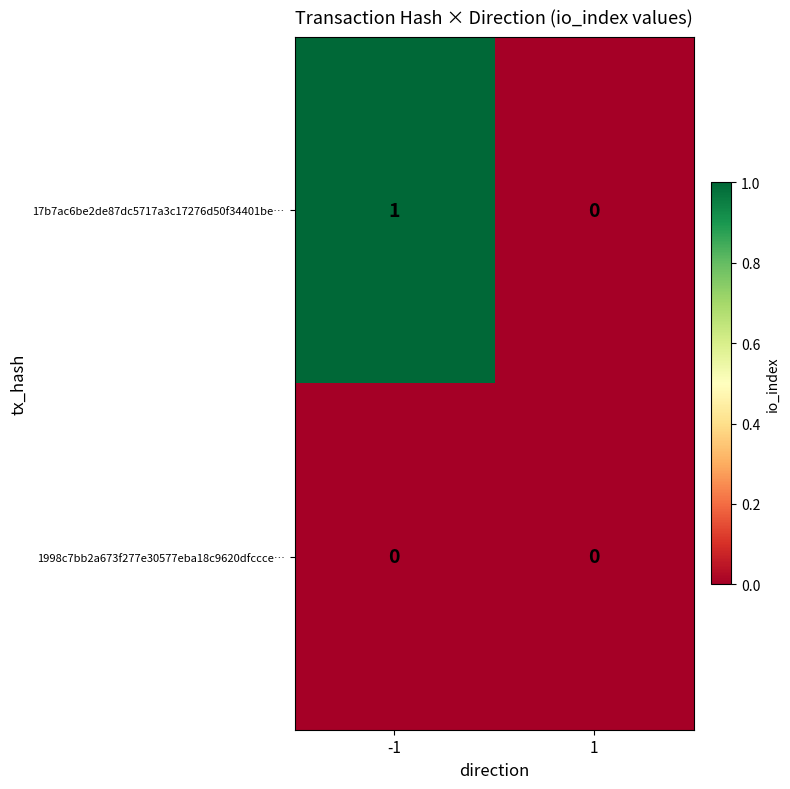

Is the value of 17b7ac6be2de87dc5717a3c17276d50f34401be… at -1 greater than the value of 1998c7bb2a673f277e30577eba18c9620dfccce… at -1?

Yes